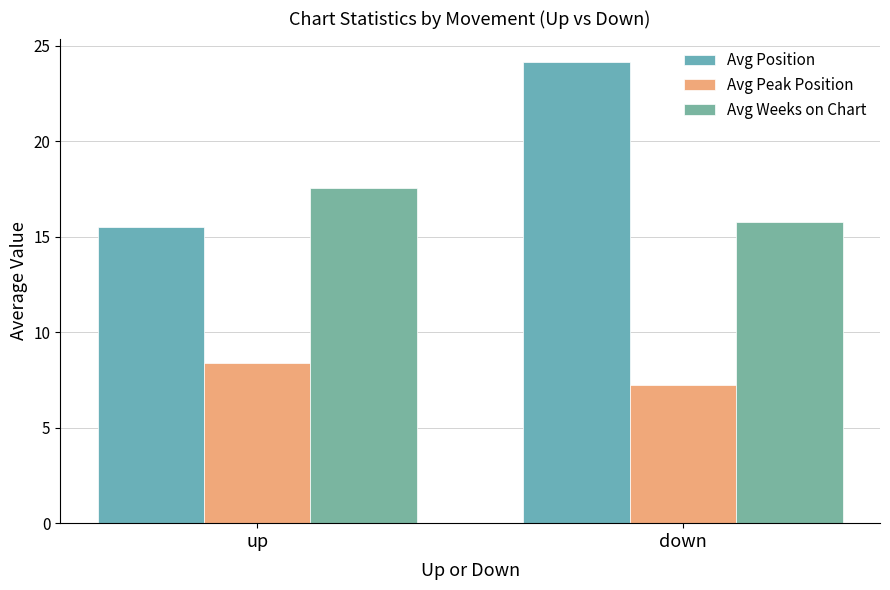

At which category is the sum across all series the highest?

down